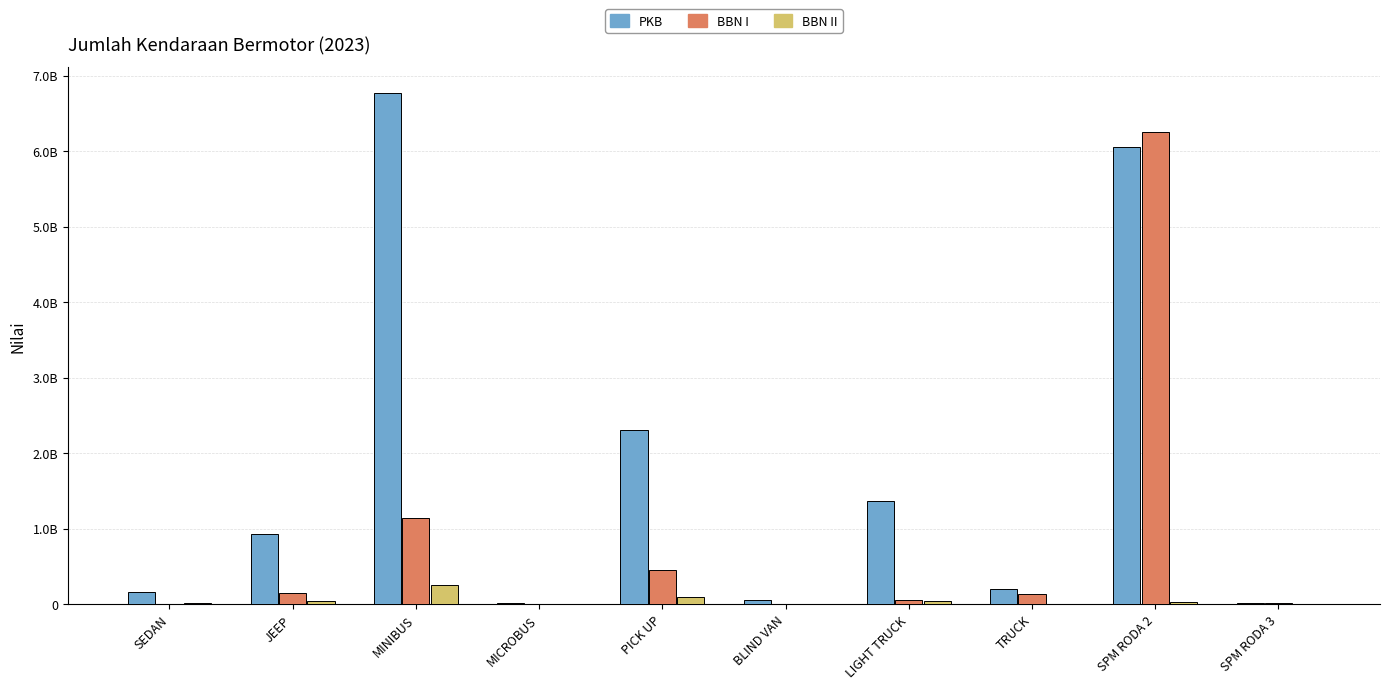

Rank the categories by BBN I value from highest to lowest.

SPM RODA 2, MINIBUS, PICK UP, JEEP, TRUCK, LIGHT TRUCK, SPM RODA 3, SEDAN, MICROBUS, BLIND VAN